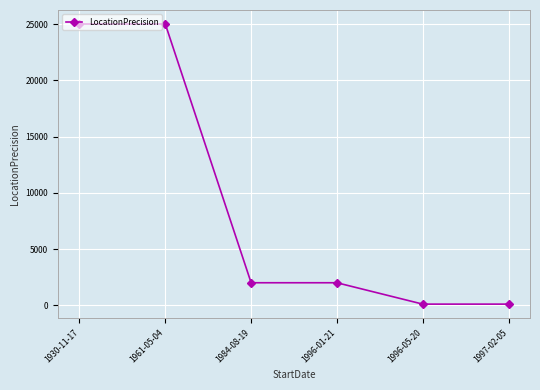

What is the difference between the values at 1984-08-19 and 1997-02-05?

1900